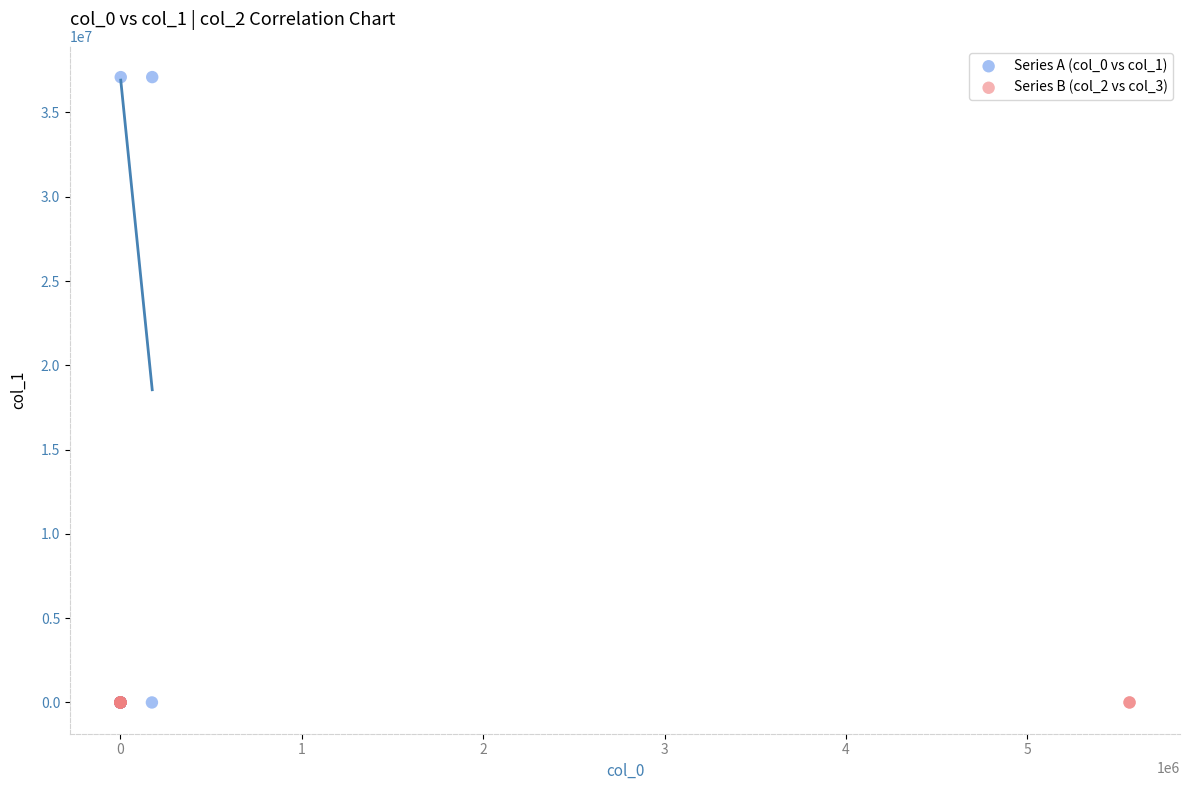

What are all the series names shown in the legend?

Series A (col_0 vs col_1), Series B (col_2 vs col_3)